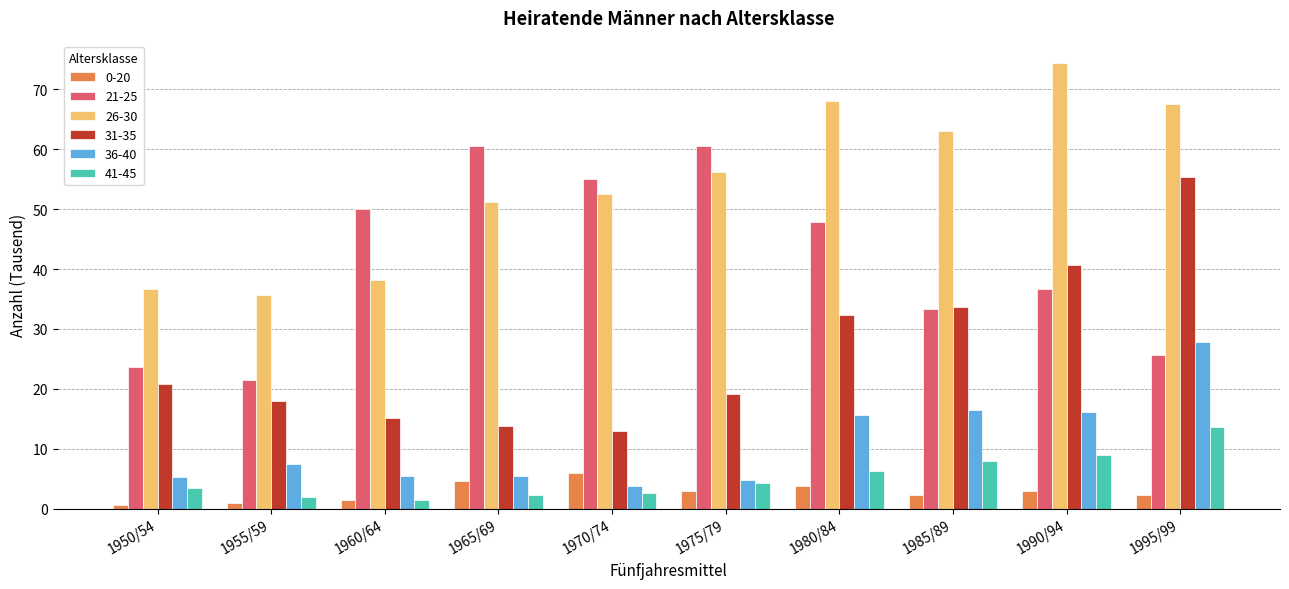

How many bars are there in total?

60